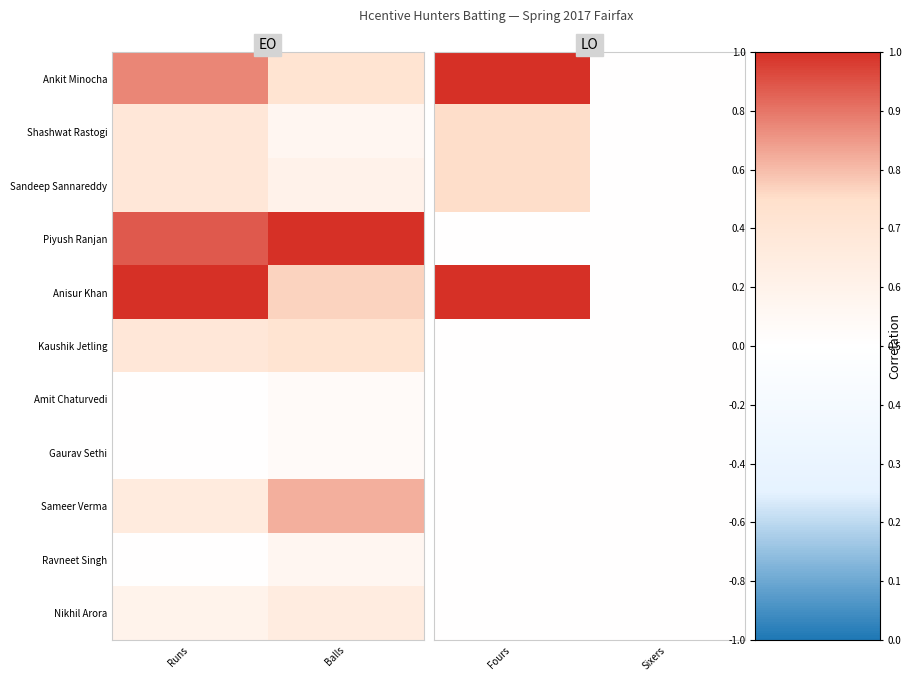

Which has a higher value, Balls or Runs?

Runs